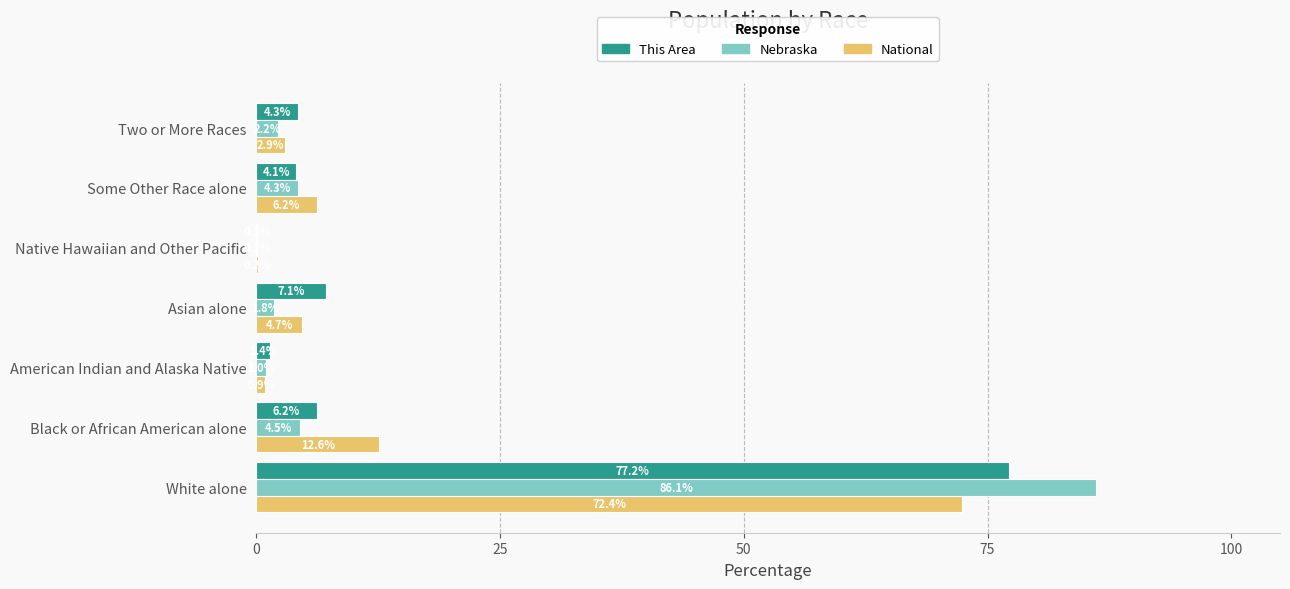

Where is This Area nearest to the value 38?

Asian alone